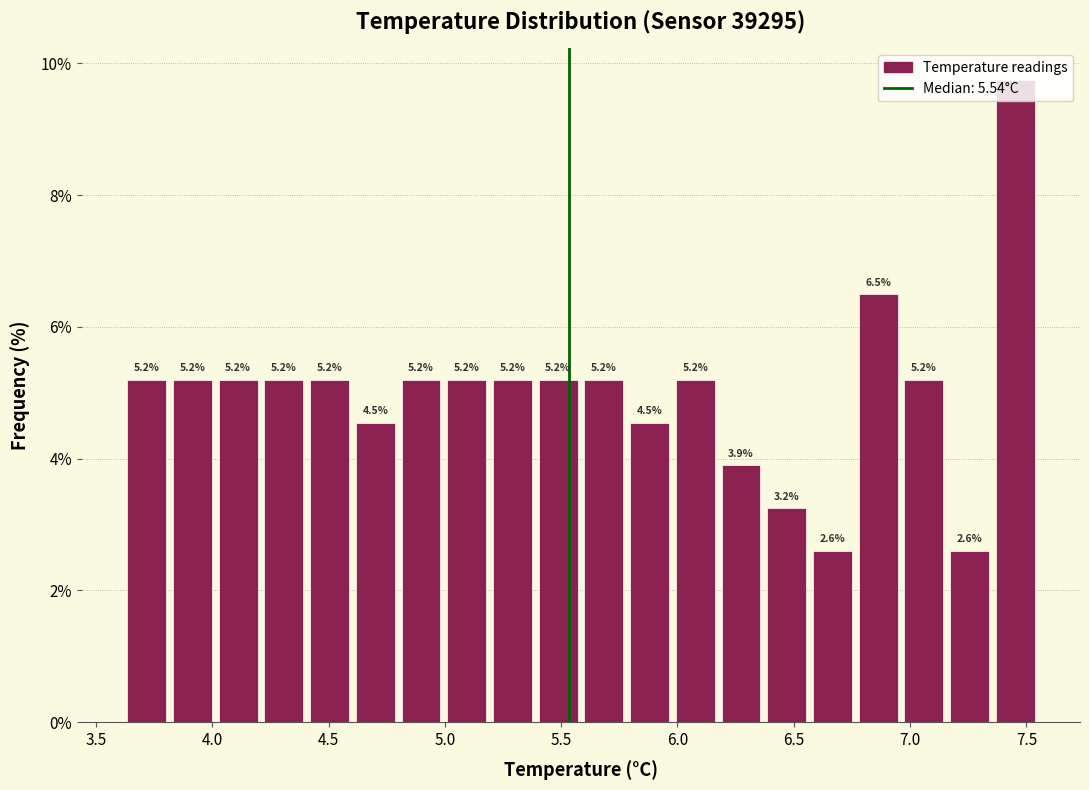

Around what value on the x-axis is the tallest bar? Give the approximate position of its centre, as read against the axis.

7.45